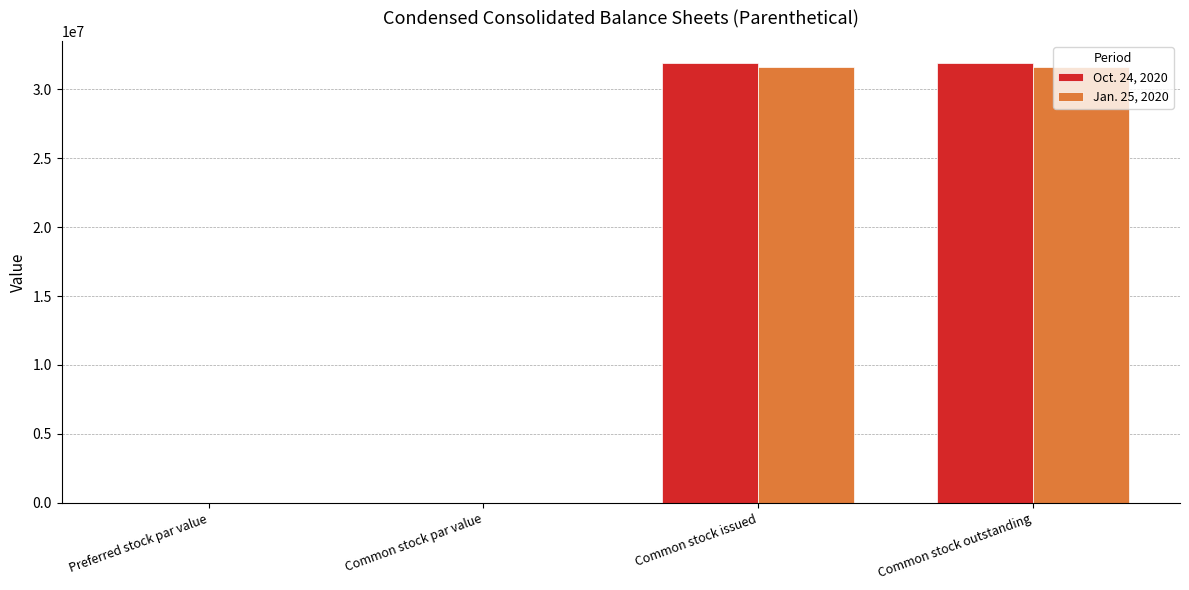

The value of Jan. 25, 2020 at Common stock outstanding is 31583938.0. True or false?

True